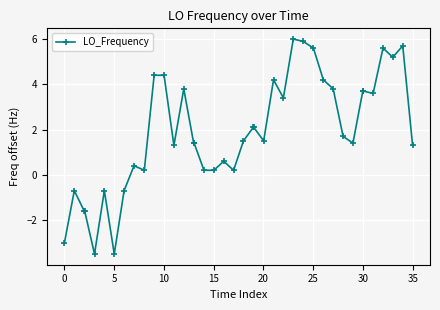

Reading left to right, extract all data points from this chart.

-3.0	-0.7	-1.6	-1.6	-3.5	-0.7	-3.5	-0.7	0.4	0.2	4.4	4.4	1.3	3.8	1.4	1.4	0.2	0.2	0.6	0.2	1.5	2.1	2.1	1.5	4.2	3.4	6.0	5.9	5.6	4.2	3.8	1.7	1.4	3.7	3.7	3.6	5.6	5.2	5.7	1.3